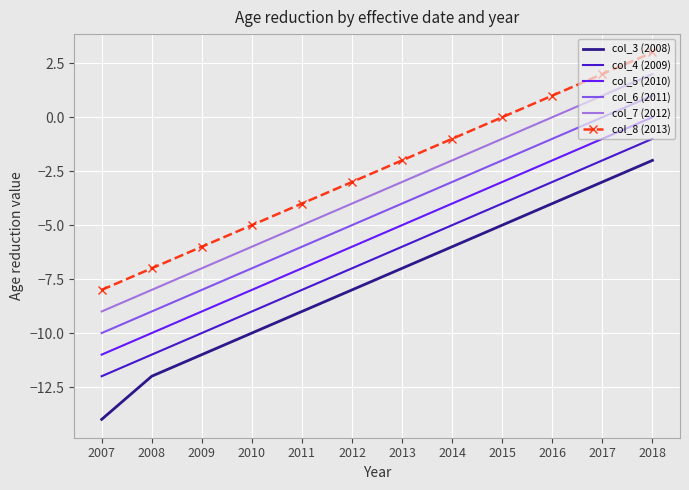

True or false: col_3 (2008) has a value of -2 at 2014.

False